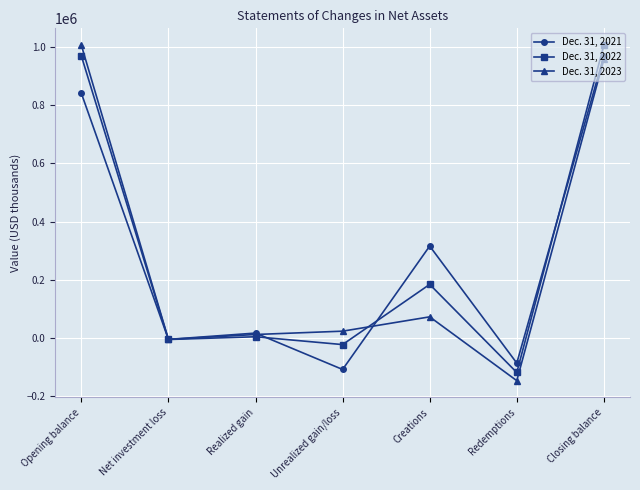

What is the approximate value of Dec. 31, 2023 at Realized gain?

11008